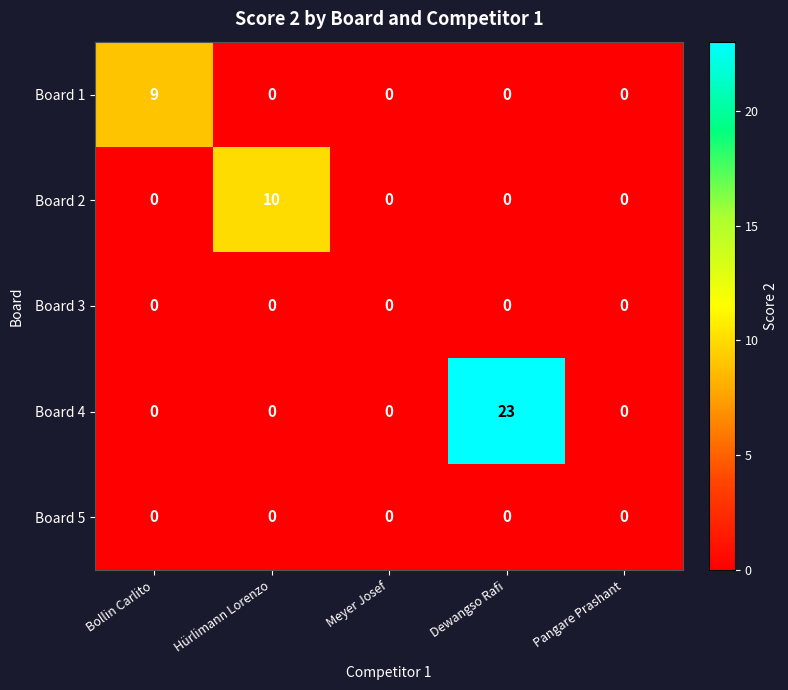

Between Bollin Carlito and Pangare Prashant, which series saw the biggest shift?

Board 1